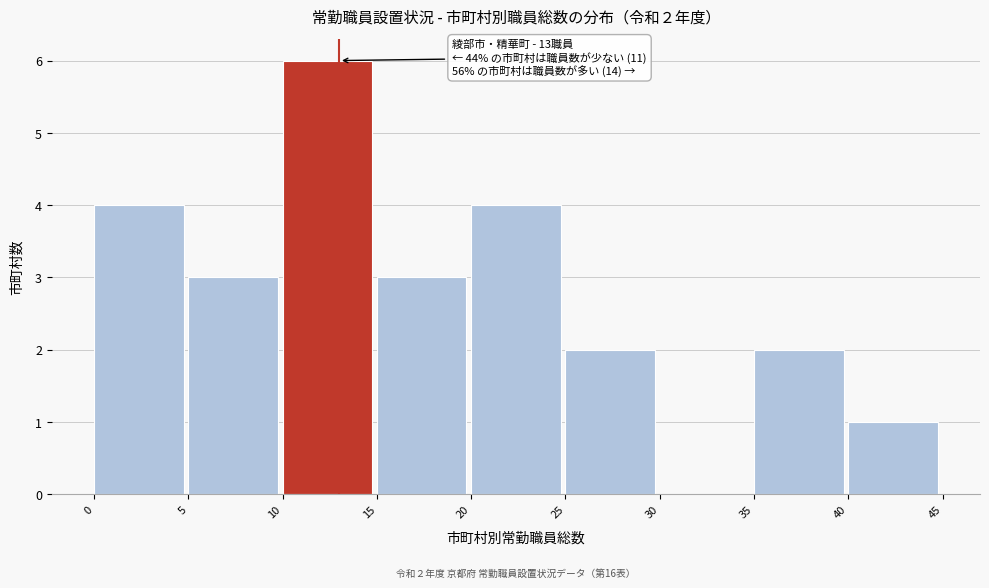

Over which range of the x-axis is the bar tallest?

10 to 15